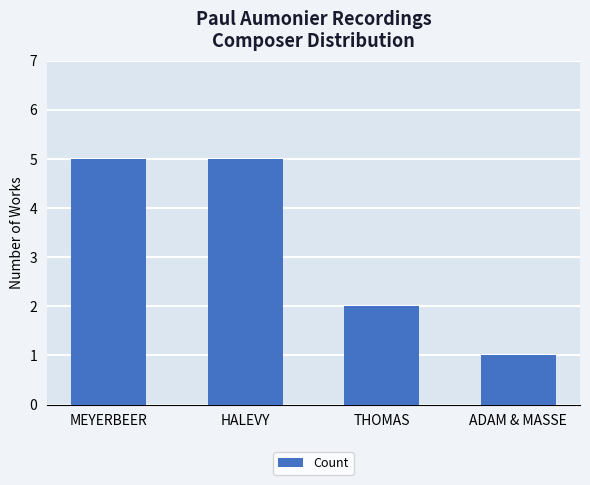

What is the difference between the values at THOMAS and HALEVY?

3